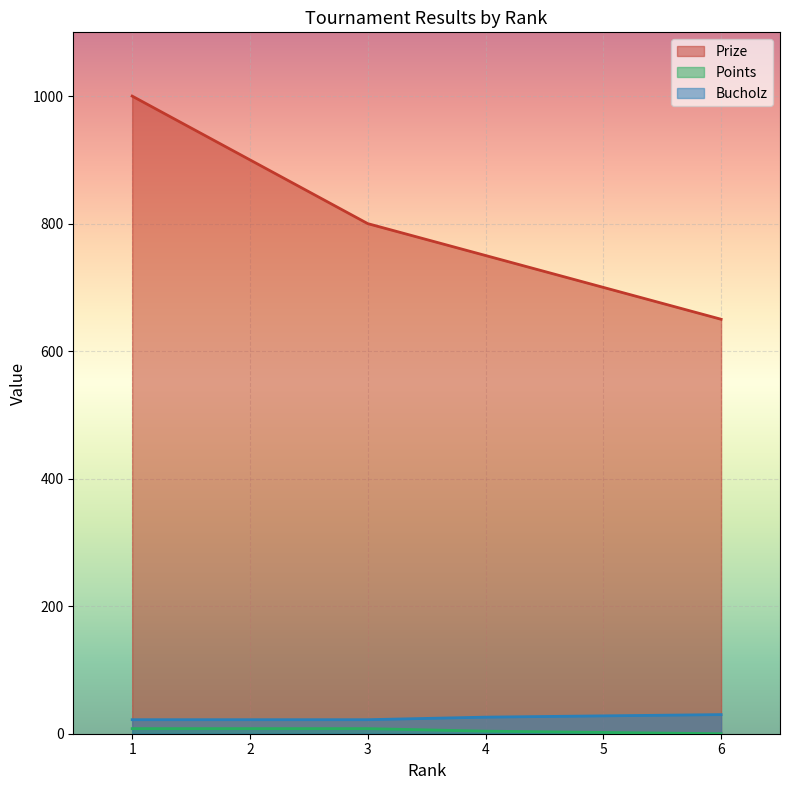

How many data points does each series have?

6